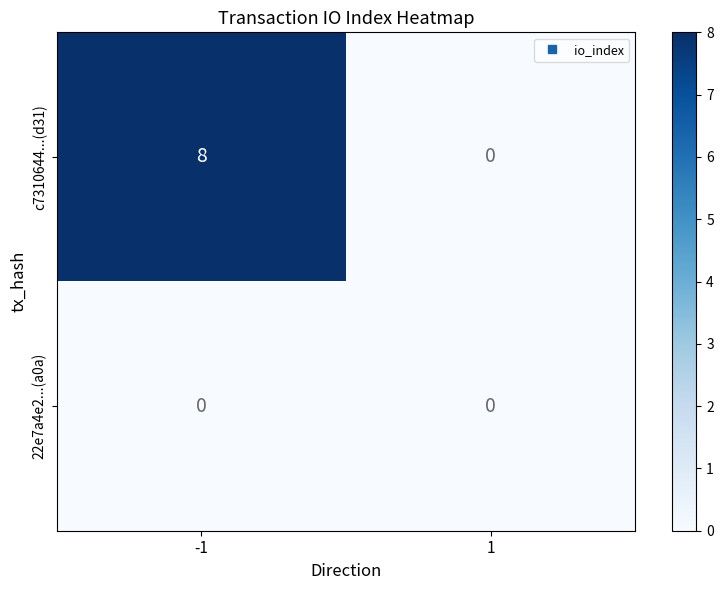

What is the average value of the c7310644...(d31) series?

4